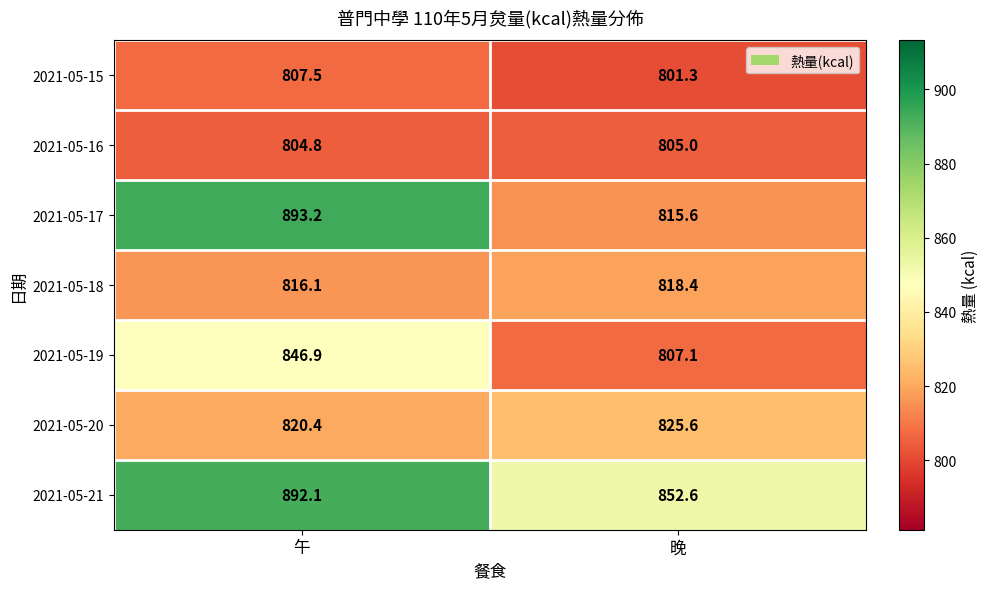

What is the difference between the 2021-05-17 values at 晚 and 午?

77.6